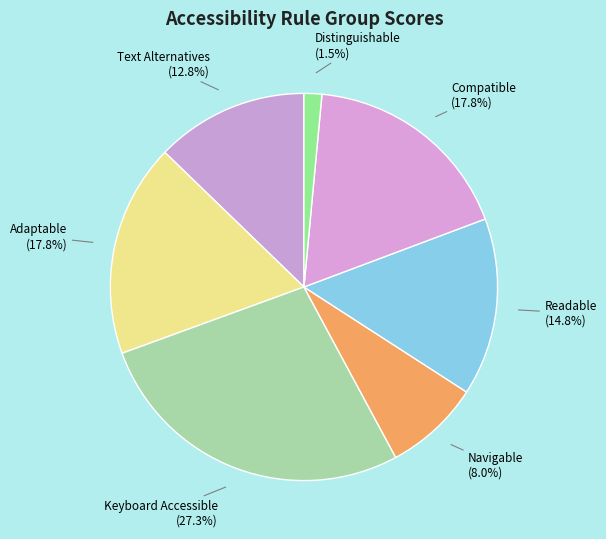

Which category has the biggest portion of the pie?

Keyboard Accessible